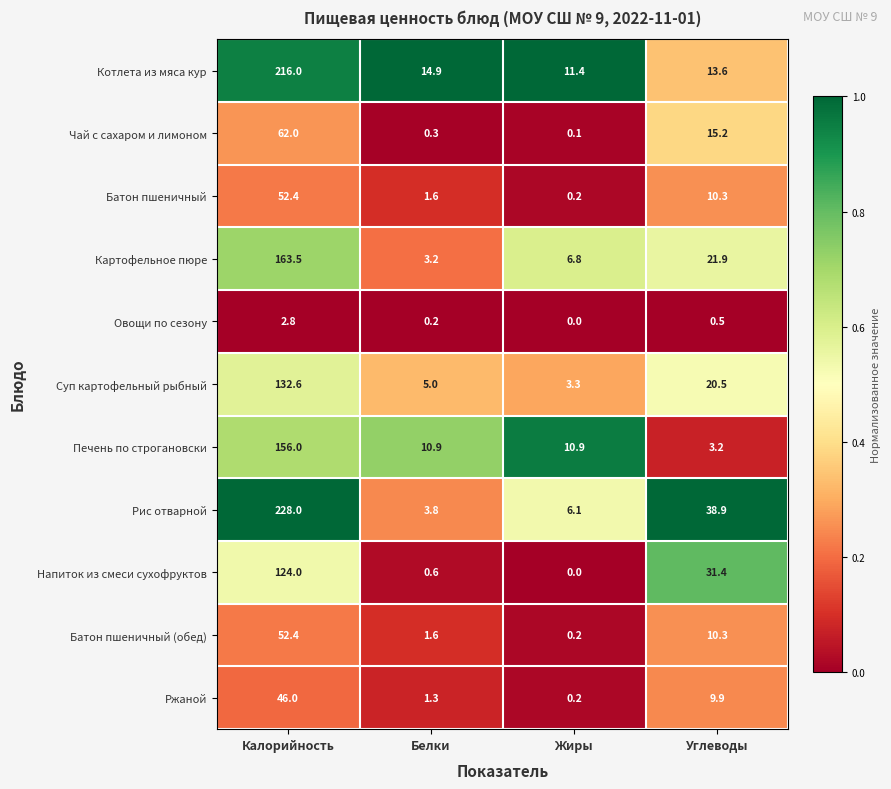

What is the sum of all Овощи по сезону values?

3.5